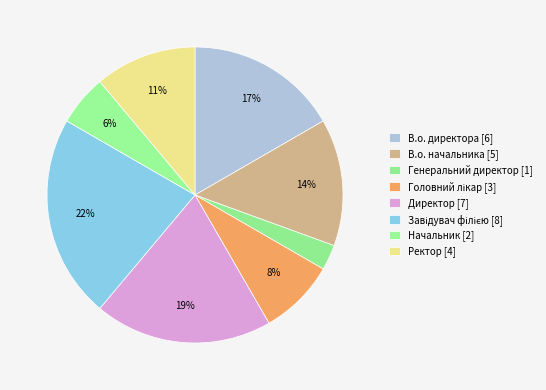

Approximately how many times larger is the value at Головний лікар compared to Начальник?

1.5